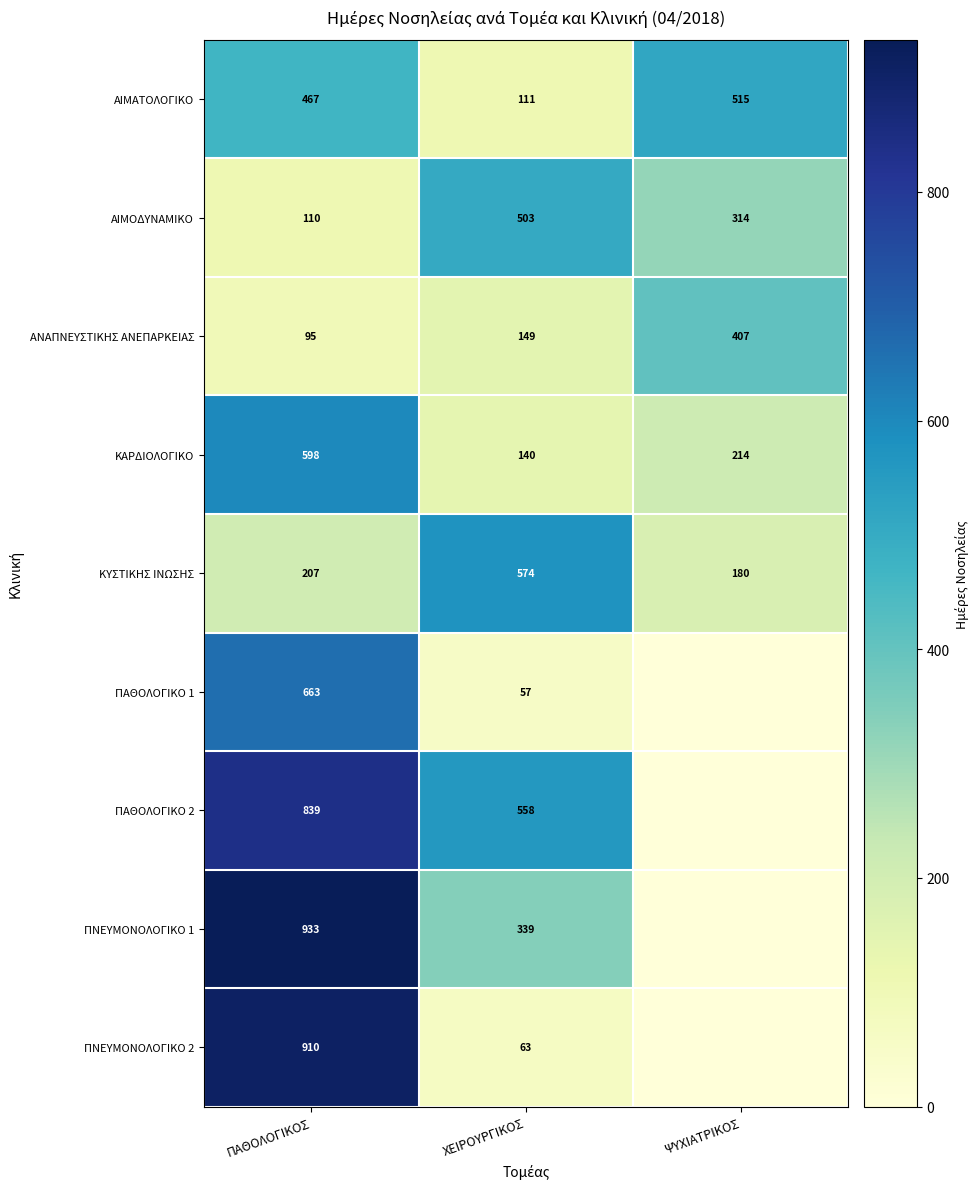

The value of ΑΝΑΠΝΕΥΣΤΙΚΗΣ ΑΝΕΠΑΡΚΕΙΑΣ at ΠΑΘΟΛΟΓΙΚΟΣ is 95. True or false?

True